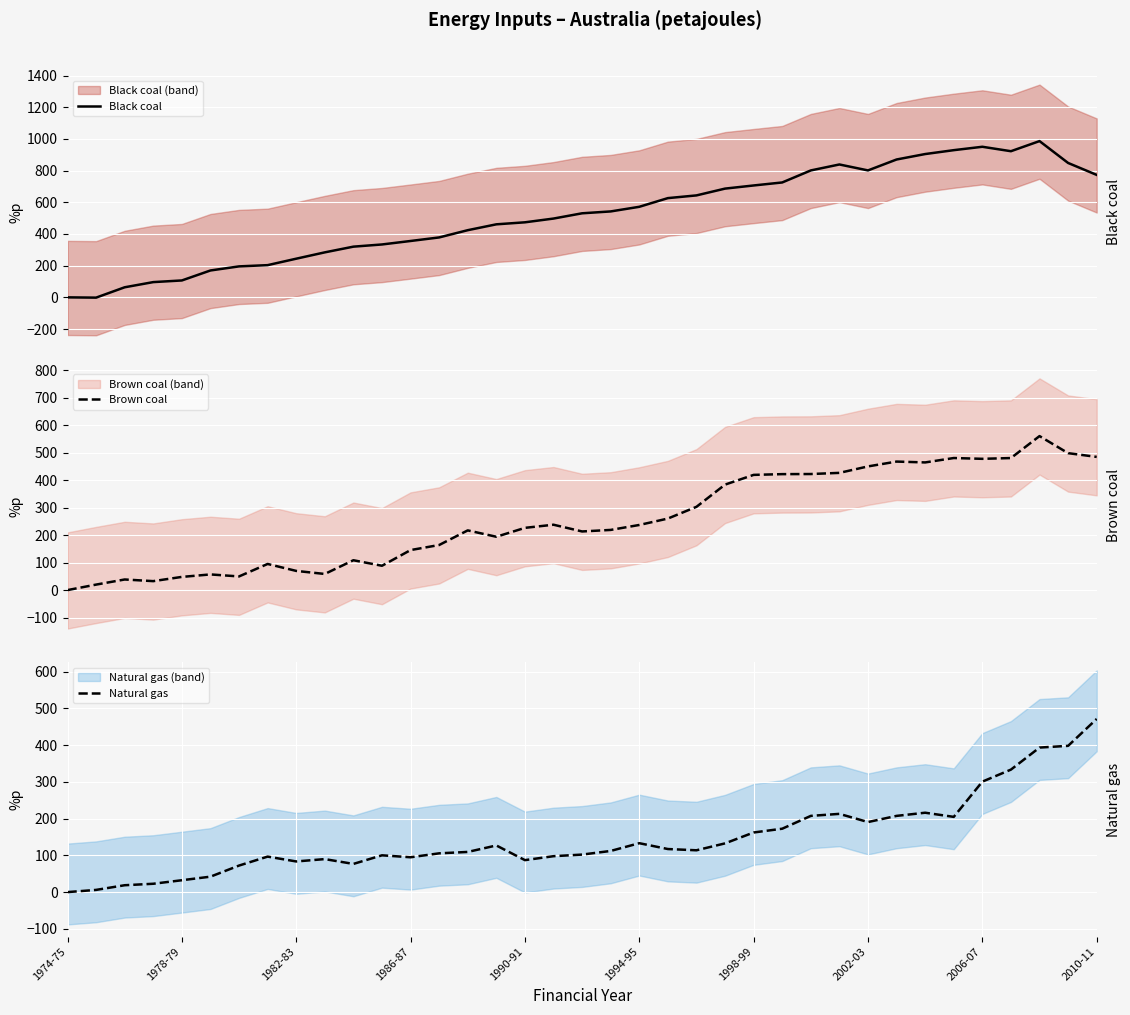

How many values in the Natural gas series are below 112?

18